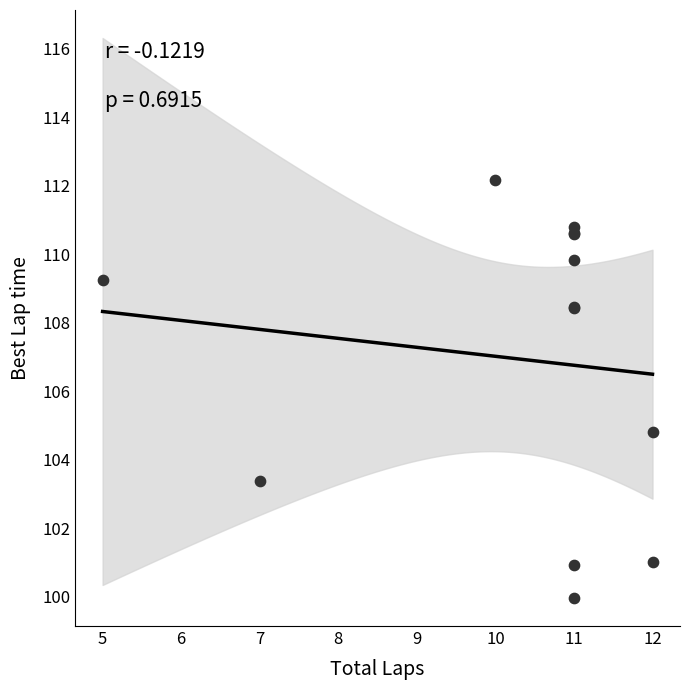

What Y value in the scatter plot is closest to 106?

104.8